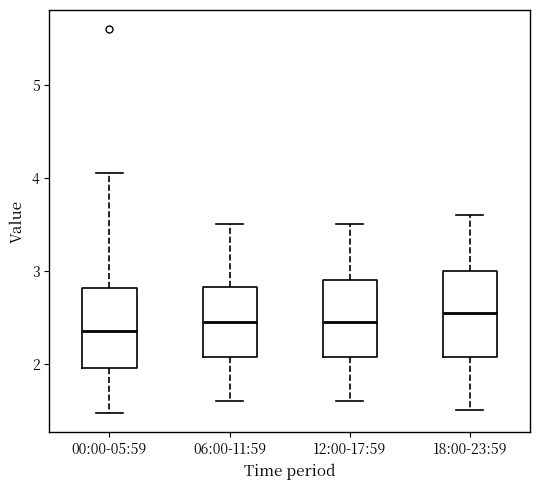

Where does the upper whisker of the box for 00:00-05:59 end on the y-axis? The values are not printed on the chart, so give them approximately, as read against the axis.

4.1